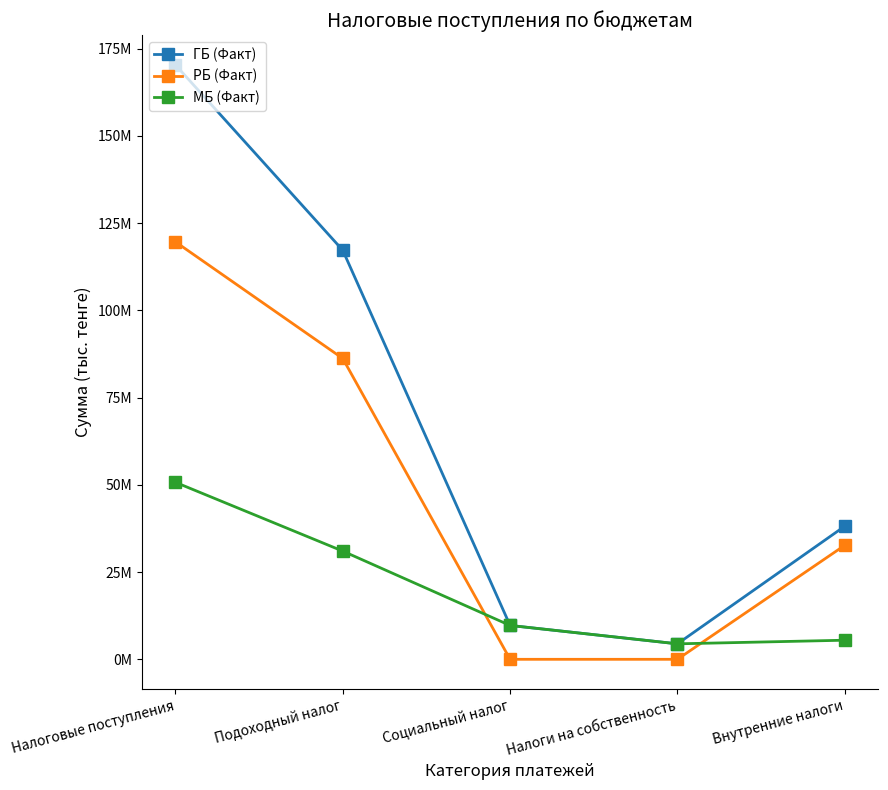

Is this an area chart (filled region under the line)?

No